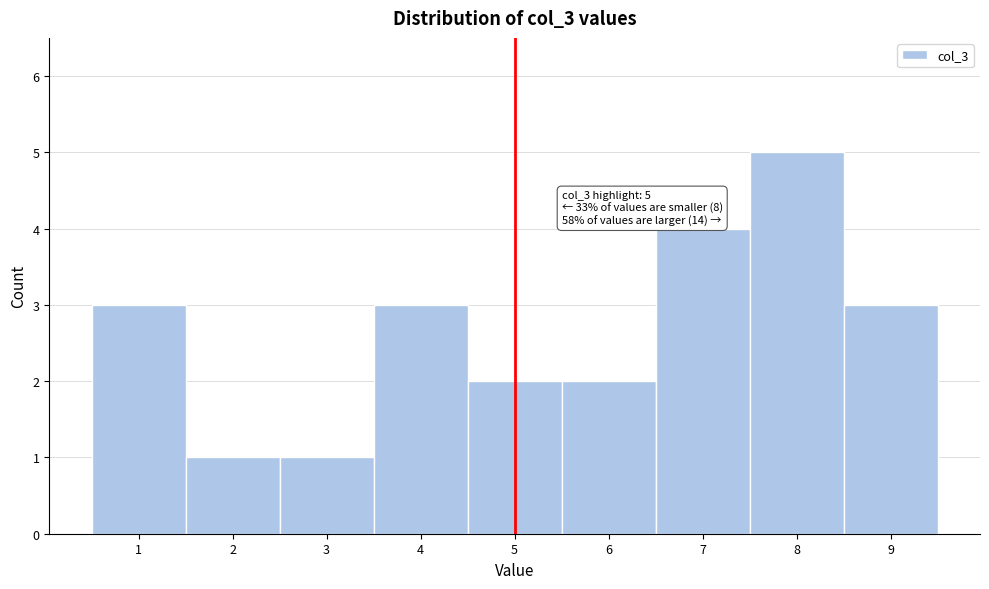

Which range on the x-axis has the tallest bar?

7.5 to 8.5